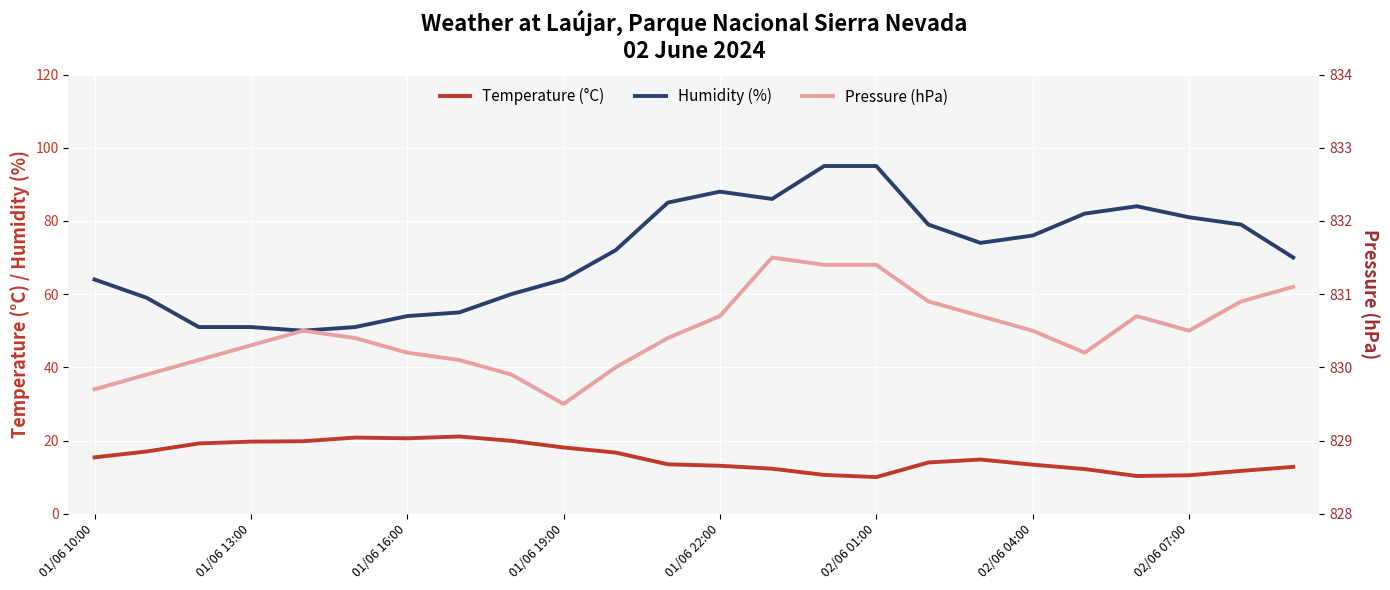

True or false: Temperature (°C) and Pressure (hPa) intersect in this chart.

False